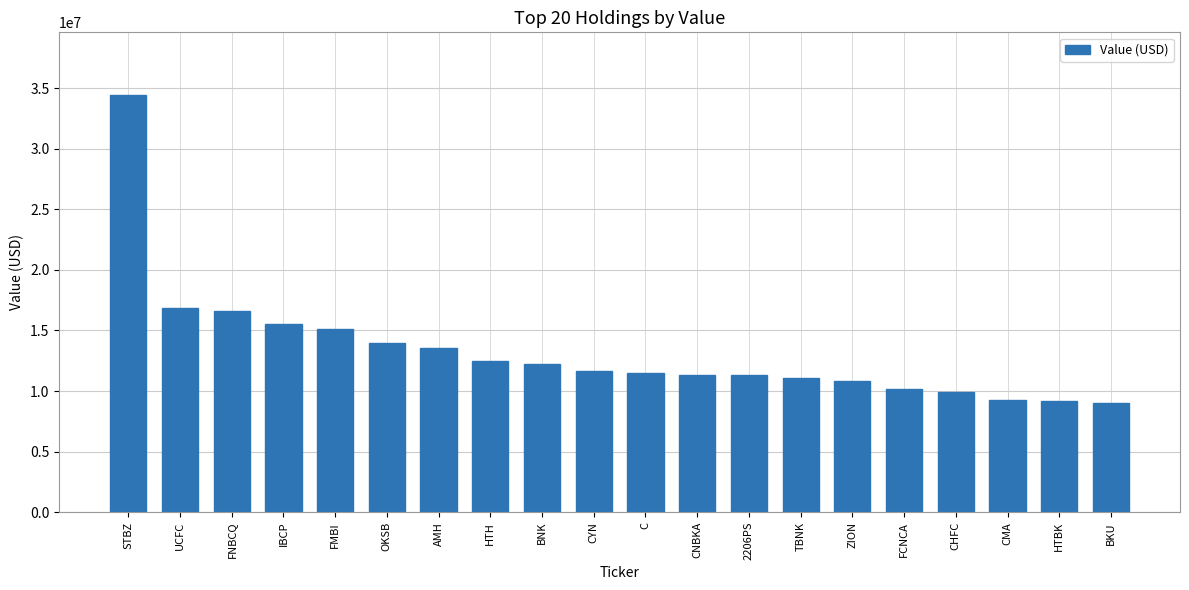

What is the difference between the values at 2206PS and STBZ?

23153000